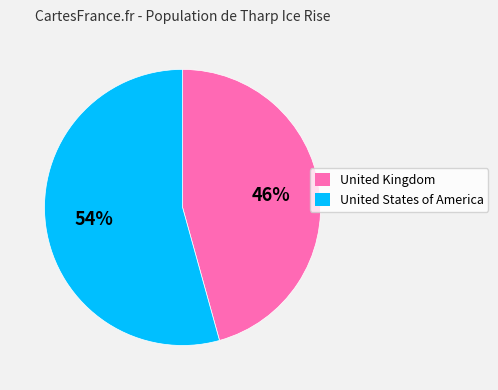

Is there a majority slice in this chart?

Yes